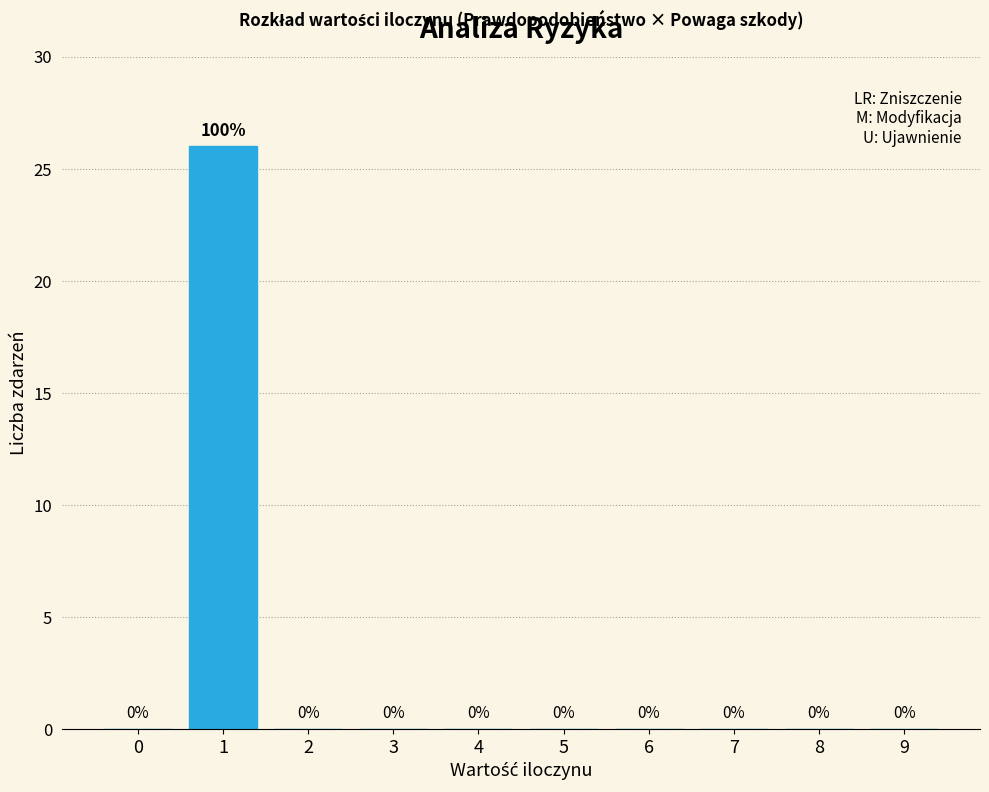

Reading right to left, list all the values displayed in this chart.

9=0	8=0	7=0	6=0	5=0	4=0	3=0	2=0	1=26	0=0